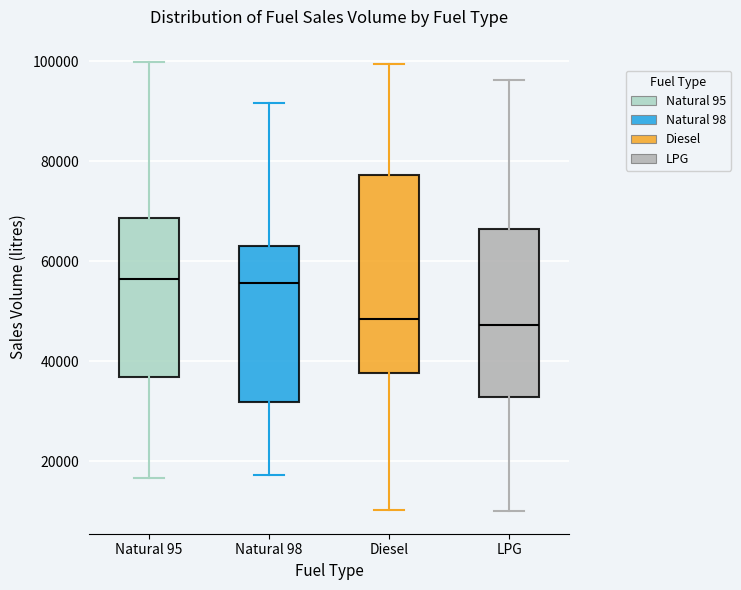

Where is the lower edge of the box for Natural 95 on the y-axis? The values are not printed on the chart, so give them approximately, as read against the axis.

36000